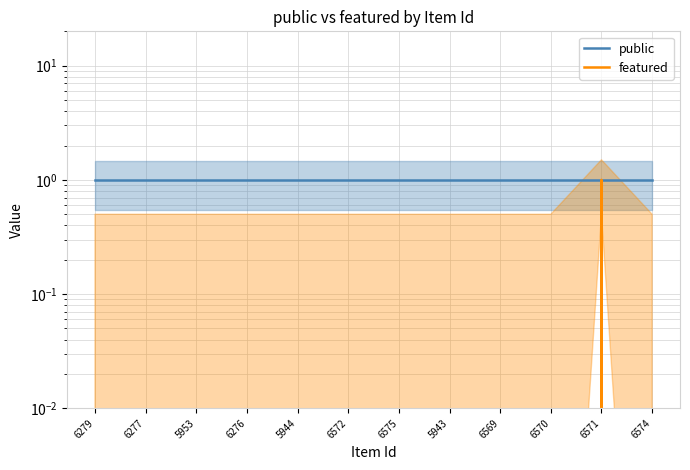

Reading left to right, list all the values displayed in this chart.

public: 1	1	1	1	1	1	1	1	1	1	1	1
featured: 0	0	0	0	0	0	0	0	0	0	1	0